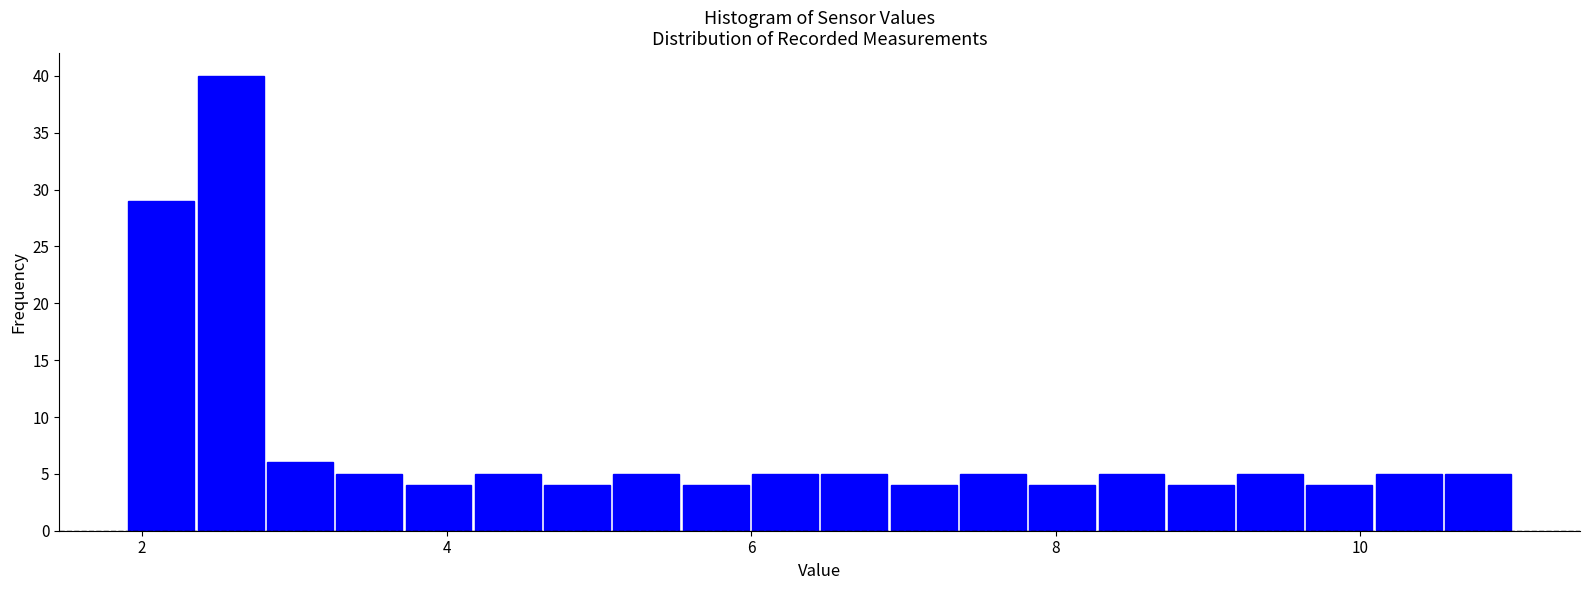

Read against the x-axis, roughly where is the centre of the tallest bar?

2.6